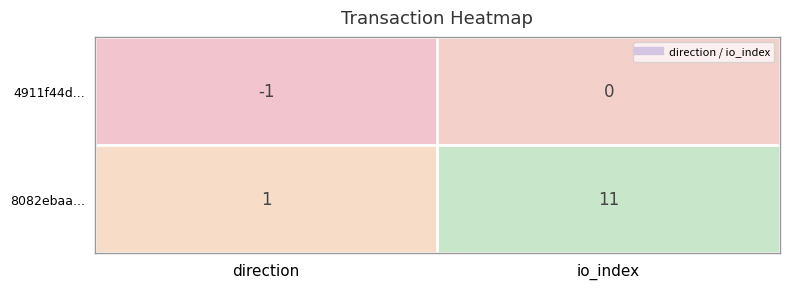

What is the difference between the 8082ebaa... values at io_index and direction?

10